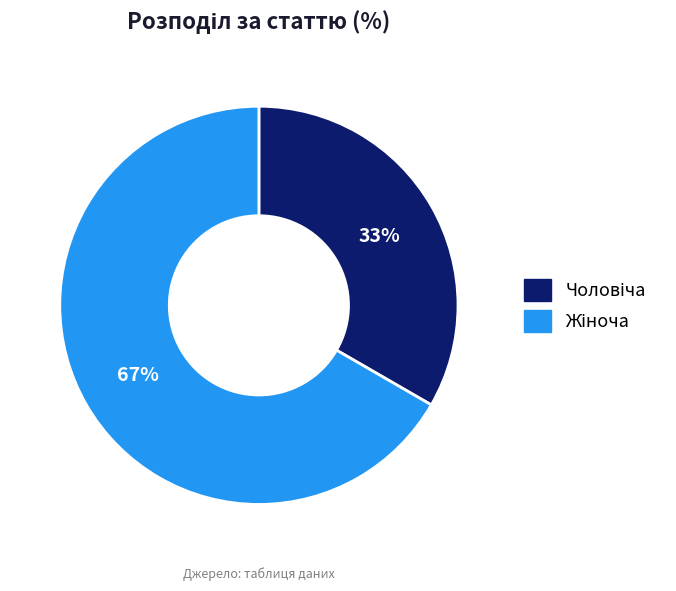

Is there a majority slice in this chart?

Yes